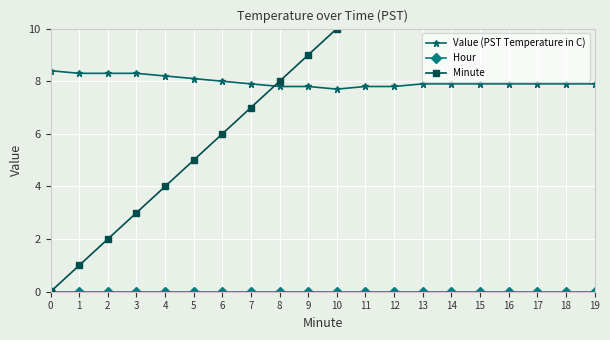

How many lines are shown in the chart?

3